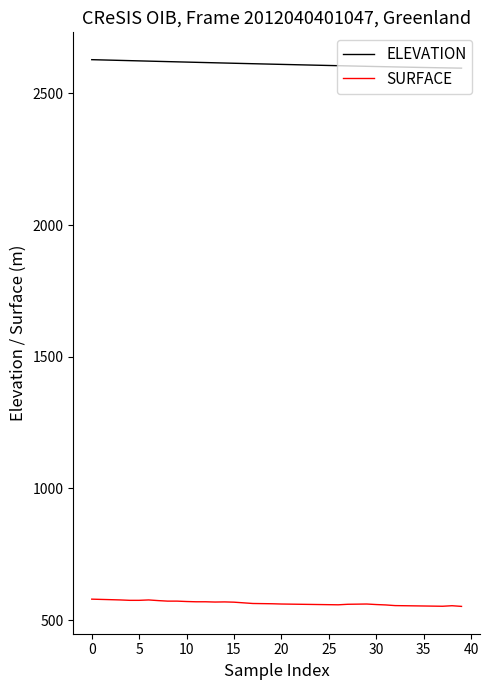

Which series has the widest spread of values?

ELEVATION